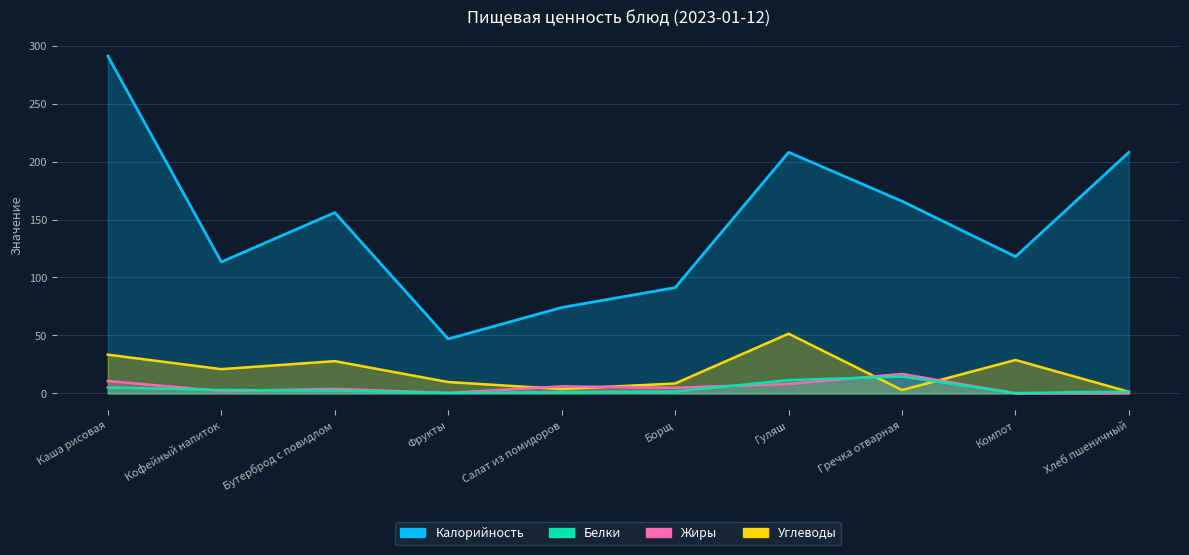

What is the label of the 7th point from the right?

Фрукты